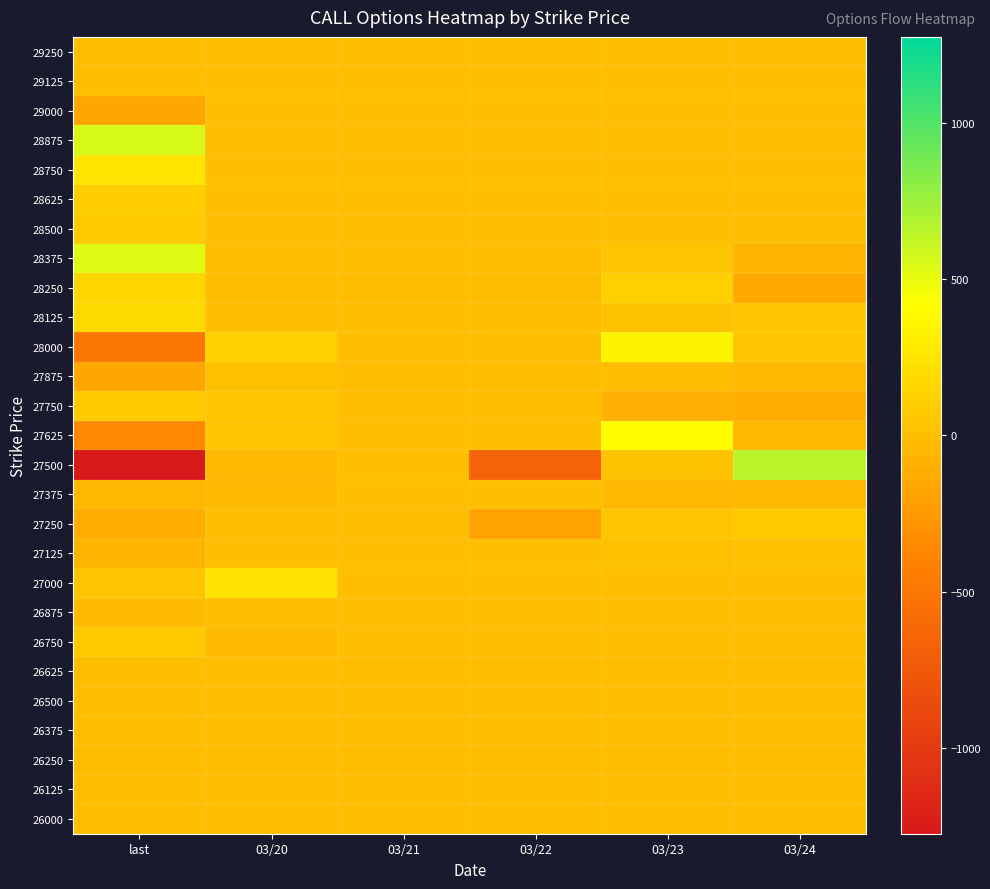

Reading right to left, transcribe all the data shown in this chart.

29250: 03/24=0	03/23=0	03/22=0	03/21=0	03/20=0	last=0
29125: 03/24=0	03/23=0	03/22=0	03/21=0	03/20=0	last=-1
29000: 03/24=0	03/23=0	03/22=0	03/21=0	03/20=0	last=-164
28875: 03/24=0	03/23=0	03/22=0	03/21=0	03/20=0	last=557
28750: 03/24=0	03/23=0	03/22=0	03/21=0	03/20=0	last=251
28625: 03/24=0	03/23=0	03/22=0	03/21=0	03/20=0	last=97
28500: 03/24=0	03/23=0	03/22=0	03/21=0	03/20=0	last=71
28375: 03/24=-65	03/23=34	03/22=0	03/21=0	03/20=0	last=531
28250: 03/24=-146	03/23=107	03/22=0	03/21=0	03/20=0	last=155
28125: 03/24=47	03/23=20	03/22=0	03/21=0	03/20=0	last=180
28000: 03/24=49	03/23=351	03/22=0	03/21=0	03/20=121	last=-501
27875: 03/24=-32	03/23=-1	03/22=0	03/21=0	03/20=9	last=-167
27750: 03/24=-113	03/23=-107	03/22=0	03/21=0	03/20=47	last=82
27625: 03/24=-46	03/23=407	03/22=0	03/21=0	03/20=28	last=-366
27500: 03/24=653	03/23=22	03/22=-658	03/21=0	03/20=-37	last=-1274
27375: 03/24=-40	03/23=-30	03/22=-1	03/21=0	03/20=-32	last=-41
27250: 03/24=84	03/23=35	03/22=-184	03/21=0	03/20=-9	last=-116
27125: 03/24=17	03/23=9	03/22=0	03/21=0	03/20=-6	last=-68
27000: 03/24=0	03/23=0	03/22=0	03/21=0	03/20=236	last=38
26875: 03/24=0	03/23=0	03/22=0	03/21=0	03/20=-2	last=-21
26750: 03/24=0	03/23=0	03/22=0	03/21=0	03/20=-23	last=76
26625: 03/24=0	03/23=0	03/22=0	03/21=0	03/20=0	last=0
26500: 03/24=0	03/23=0	03/22=0	03/21=0	03/20=0	last=0
26375: 03/24=0	03/23=0	03/22=0	03/21=0	03/20=0	last=0
26250: 03/24=0	03/23=0	03/22=0	03/21=0	03/20=0	last=0
26125: 03/24=0	03/23=0	03/22=0	03/21=0	03/20=0	last=0
26000: 03/24=0	03/23=0	03/22=0	03/21=0	03/20=0	last=0